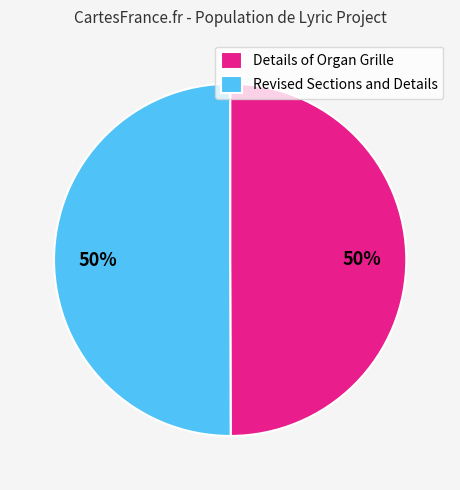

To the nearest percent, what is the average slice percentage?

50%